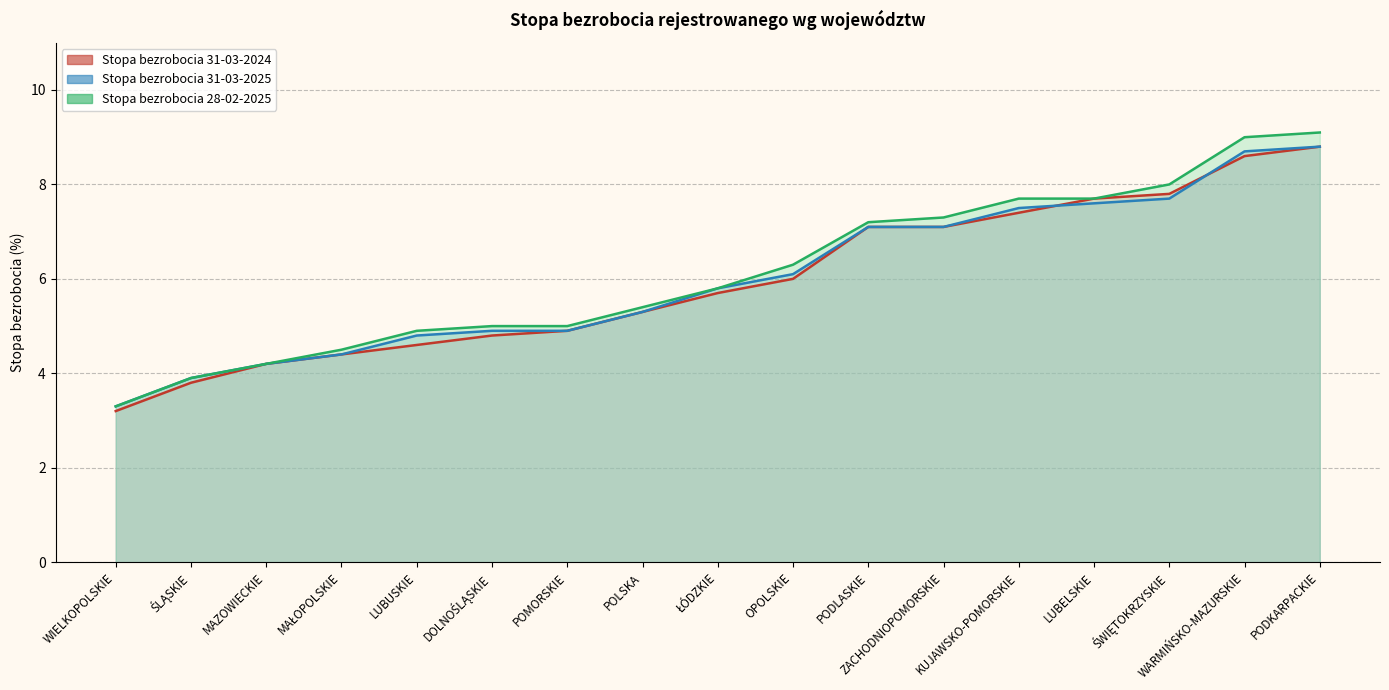

What is the label of the 9th point from the left?

ŁÓDZKIE